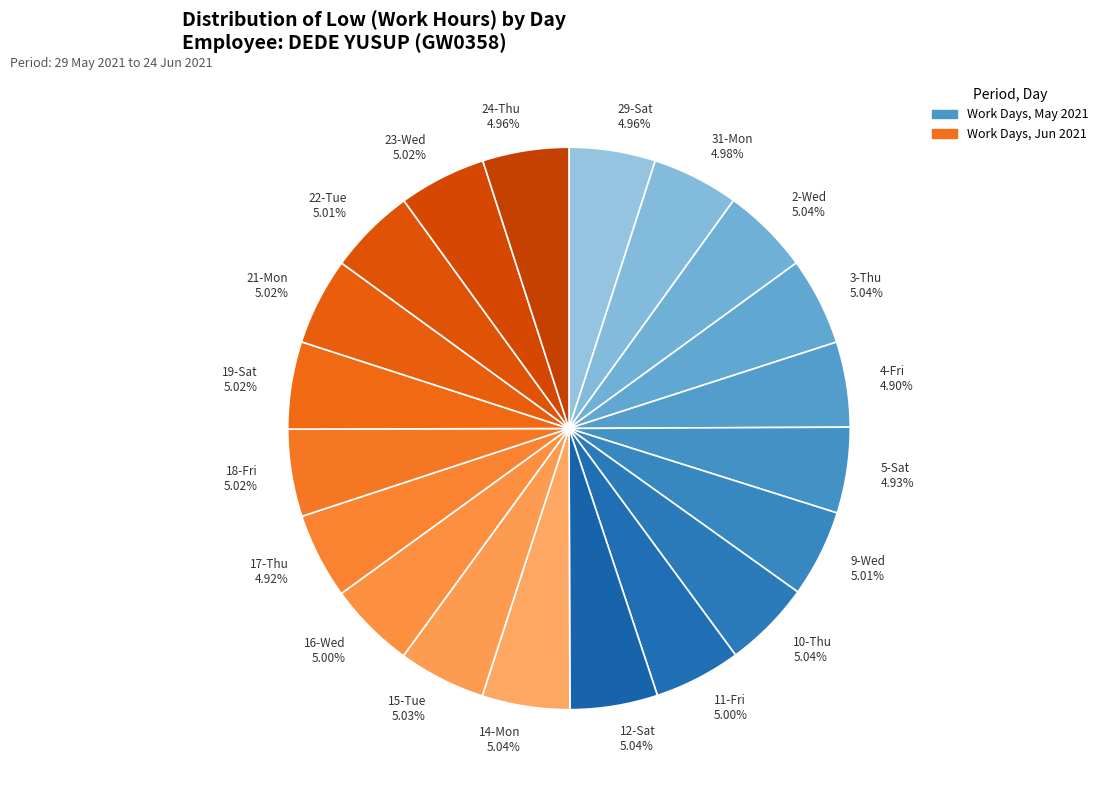

Is the sum of 21-Mon 5.02% and 31-Mon 4.98% greater than half?

No